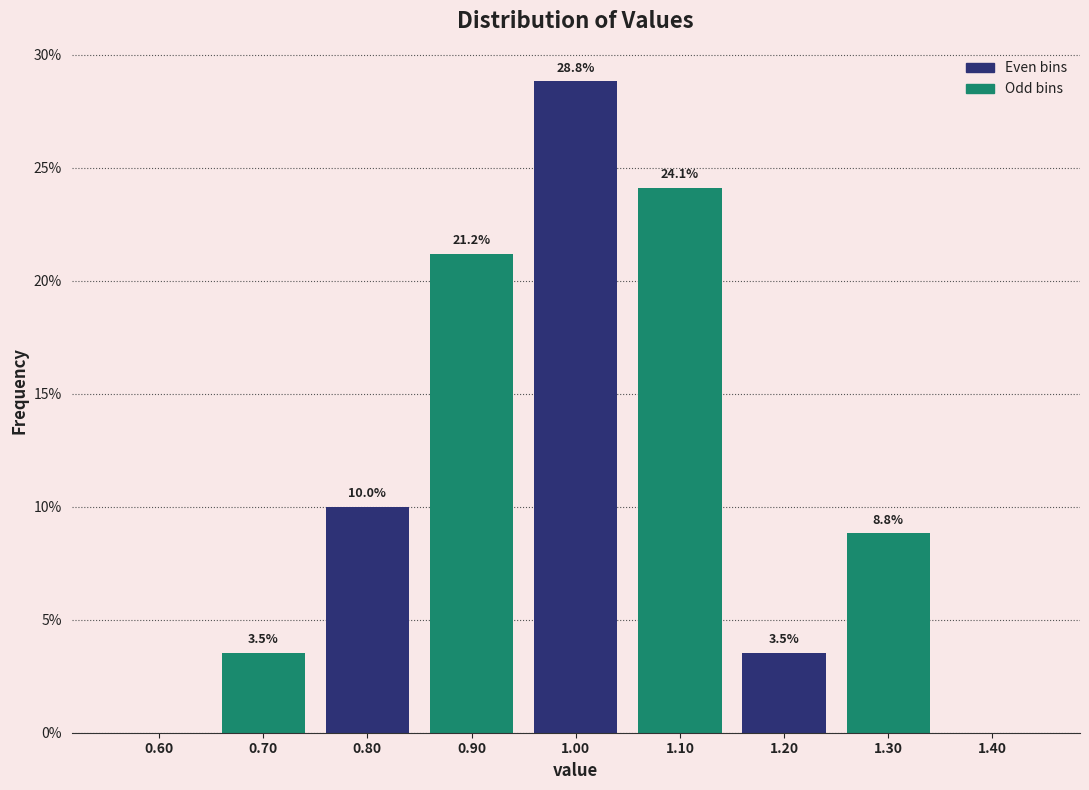

Which range on the x-axis has the tallest bar?

0.95 to 1.05